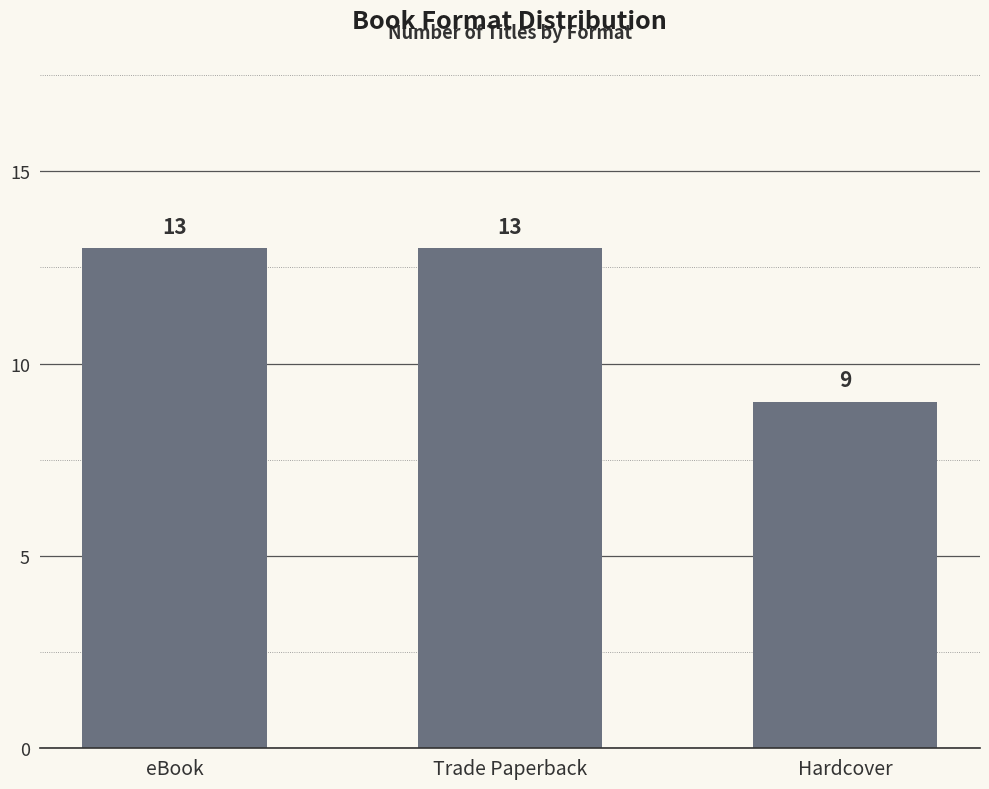

What is the difference between the values at Hardcover and Trade Paperback?

4